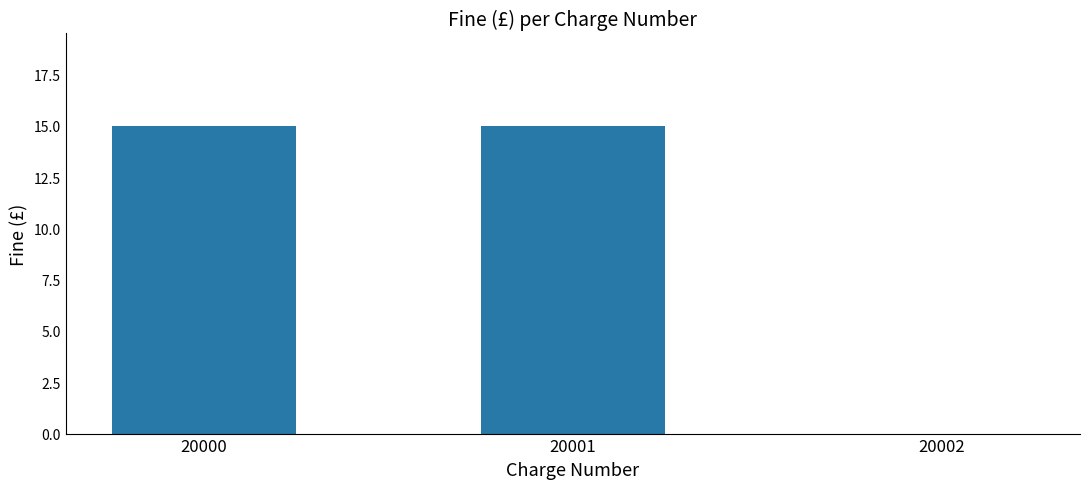

What is the maximum value shown in the chart?

15